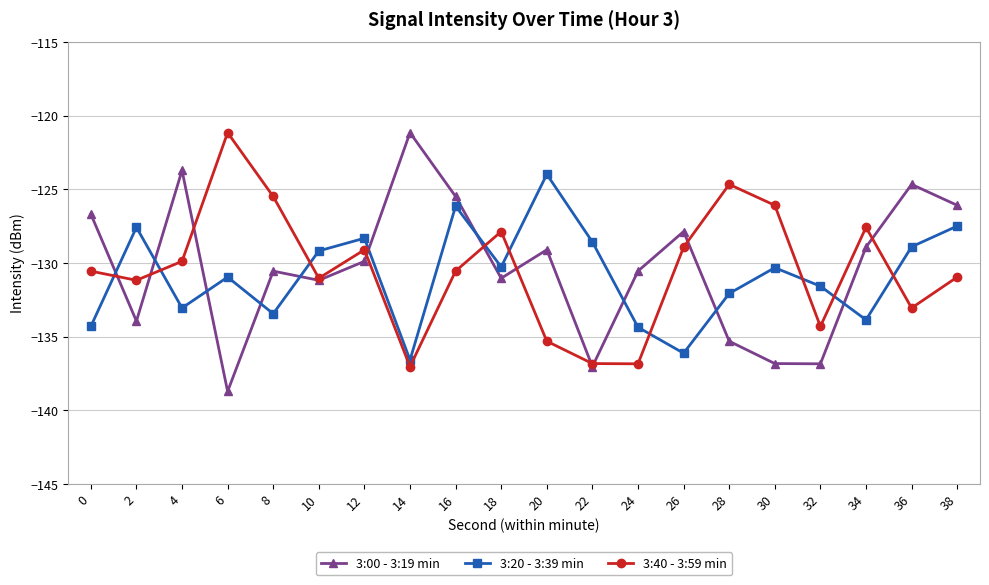

How many intersections are there between 3:40 - 3:59 min and 3:20 - 3:39 min?

9